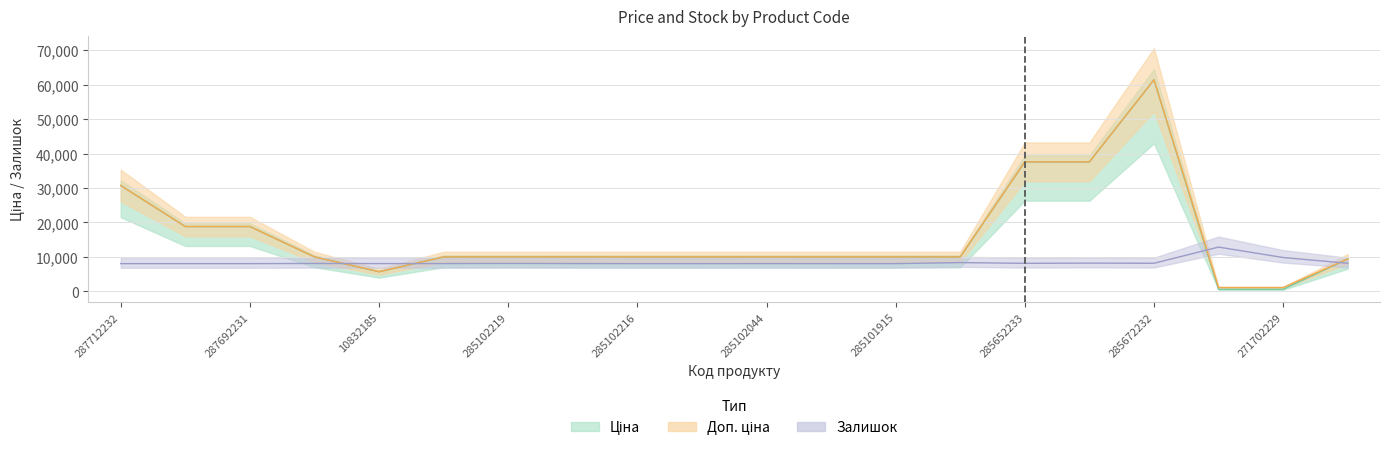

Reading left to right, transcribe all the data shown in this chart.

Ціна: 30717.1	18796.8	18796.8	9975.0	5673.8	9975.0	9975.0	9975.0	9975.0	9975.0	9975.0	9975.0	9975.0	9975.0	37593.6	37593.6	61434.3	589.9	589.9	9384.0
Доп. ціна: 30717.1	18796.8	18796.8	9975.0	5673.8	9975.0	9975.0	9975.0	9975.0	9975.0	9975.0	9975.0	9975.0	9975.0	37593.6	37593.6	61434.3	1081.7	1081.7	9384.0
Залишок: 8023.0	8023.0	8023.0	8068.8	8036.1	8036.1	8081.9	8042.6	8023.0	8023.0	8029.5	8023.0	8023.0	8323.9	8108.0	8173.4	8127.6	12830.2	9802.0	8127.6